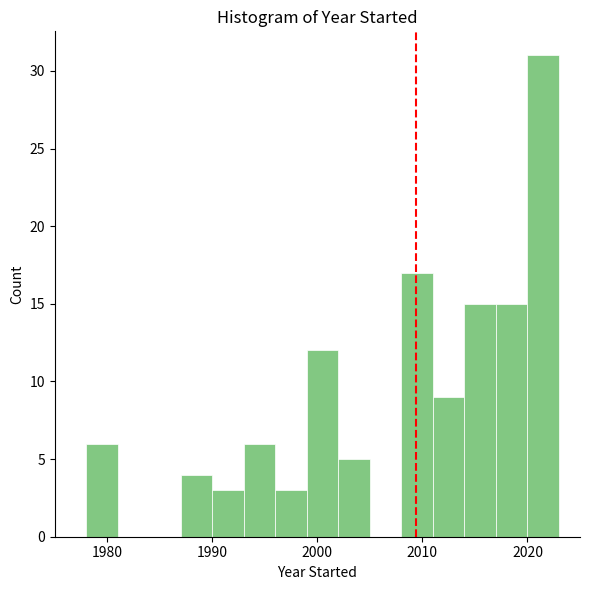

Around what value on the x-axis is the tallest bar? Give the approximate position of its centre, as read against the axis.

2022